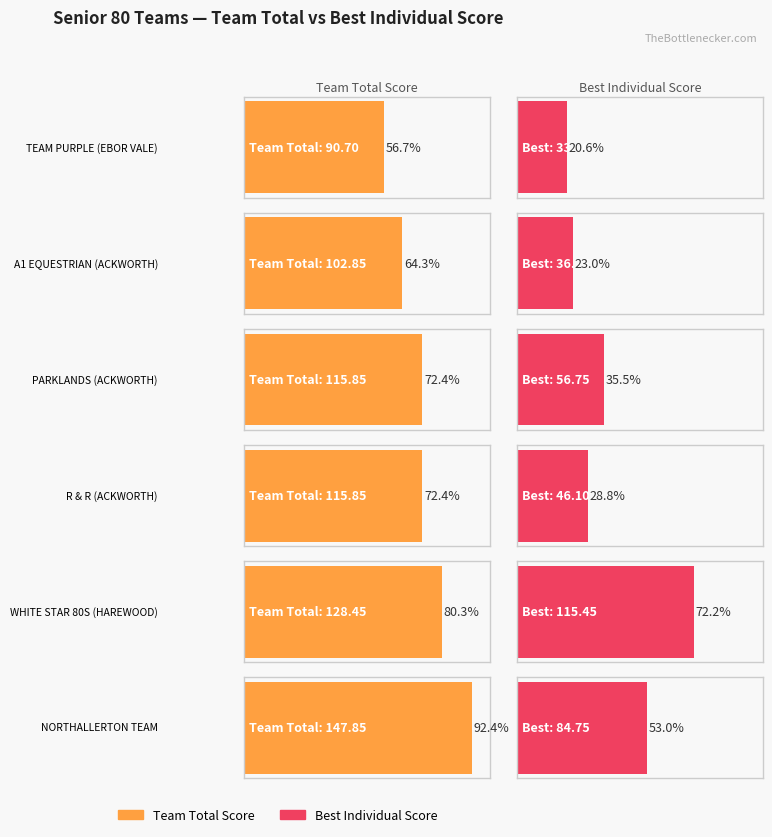

How many bars are there in total?

12